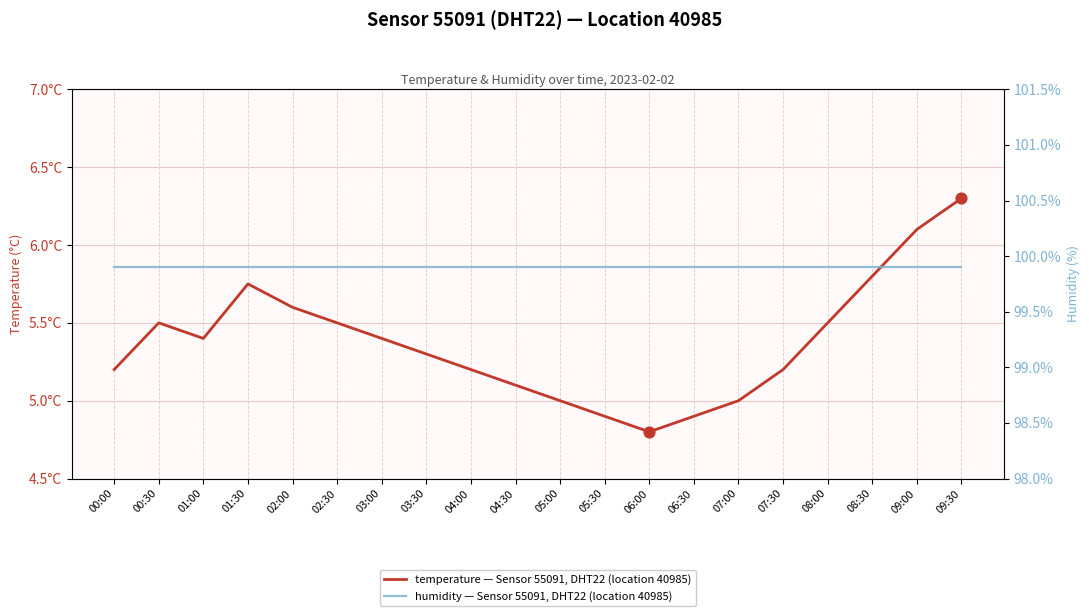

Which series has the largest Y range (max minus min)?

temperature